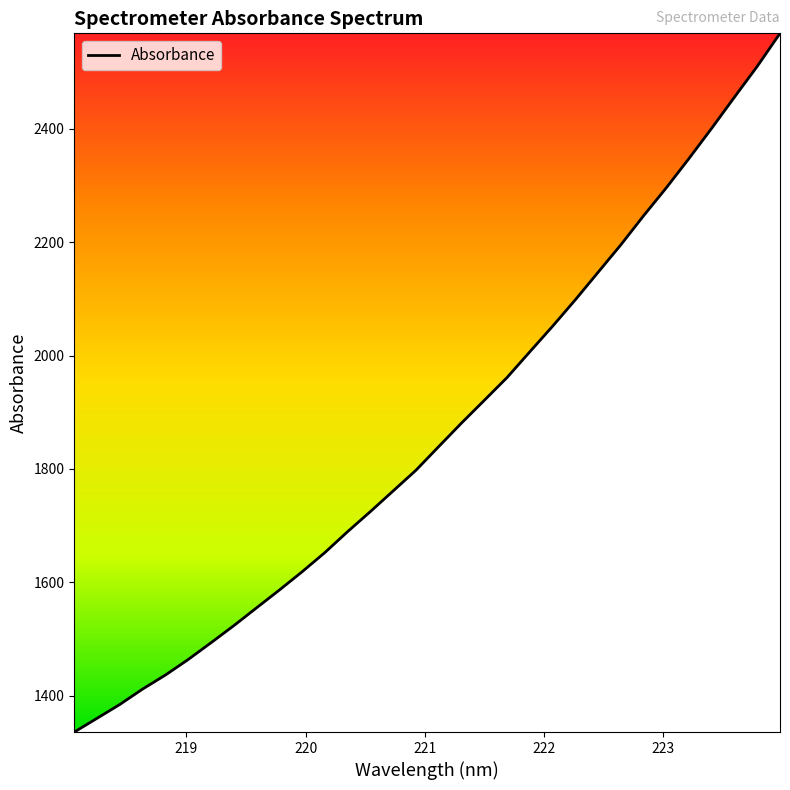

What is the maximum value shown in the chart?

2568.2